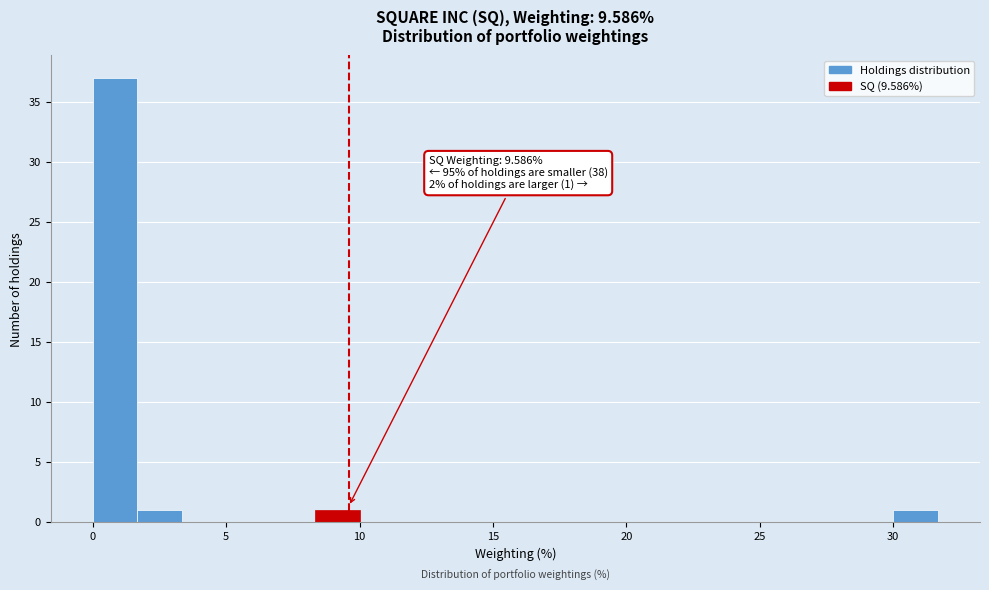

Read against the x-axis, roughly where is the centre of the tallest bar?

1.0